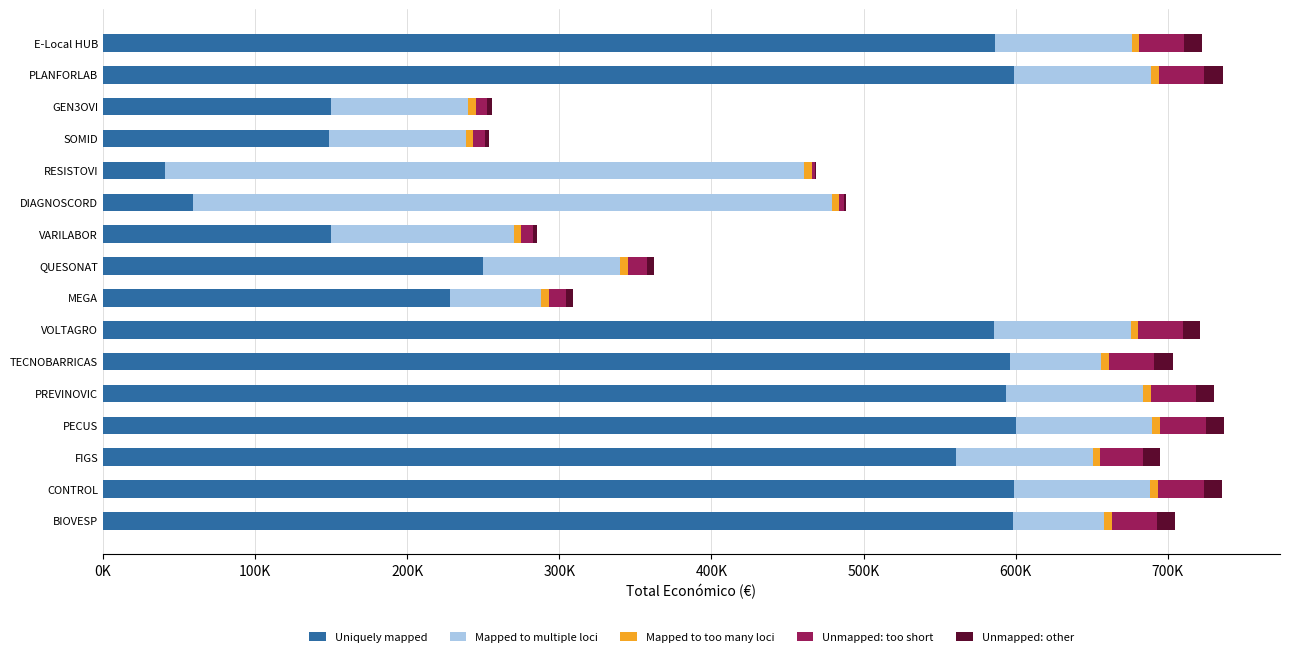

Reading left to right, what are all the values shown in this chart?

Uniquely mapped: 586120.0	599134.0	150000.0	148534.0	40876.0	59106.0	150000.0	250000.0	228019.0	585460.0	596384.0	593715.0	599898.0	560529.0	598597.0	598139.0
Mapped to multiple loci: 90000.0	90000.0	90000.0	90000.0	420000.0	420000.0	120000.0	90000.0	60000.0	90000.0	60000.0	90000.0	90000.0	90000.0	90000.0	60000.0
Mapped to too many loci: 0.6	0.6	0.6	0.6	0.6	0.6	0.6	0.6	0.6	0.6	0.6	0.6	0.6	0.6	0.6	0.6
Unmapped: too short: 29306.0	29956.7	7500.0	7426.7	2043.8	2955.3	7500.0	12500.0	11400.9	29273.0	29819.2	29685.8	29994.9	28026.4	29929.8	29906.9
Unmapped: other: 11722.4	11982.7	3000.0	2970.7	817.5	1182.1	3000.0	5000.0	4560.4	11709.2	11927.7	11874.3	11998.0	11210.6	11971.9	11962.8